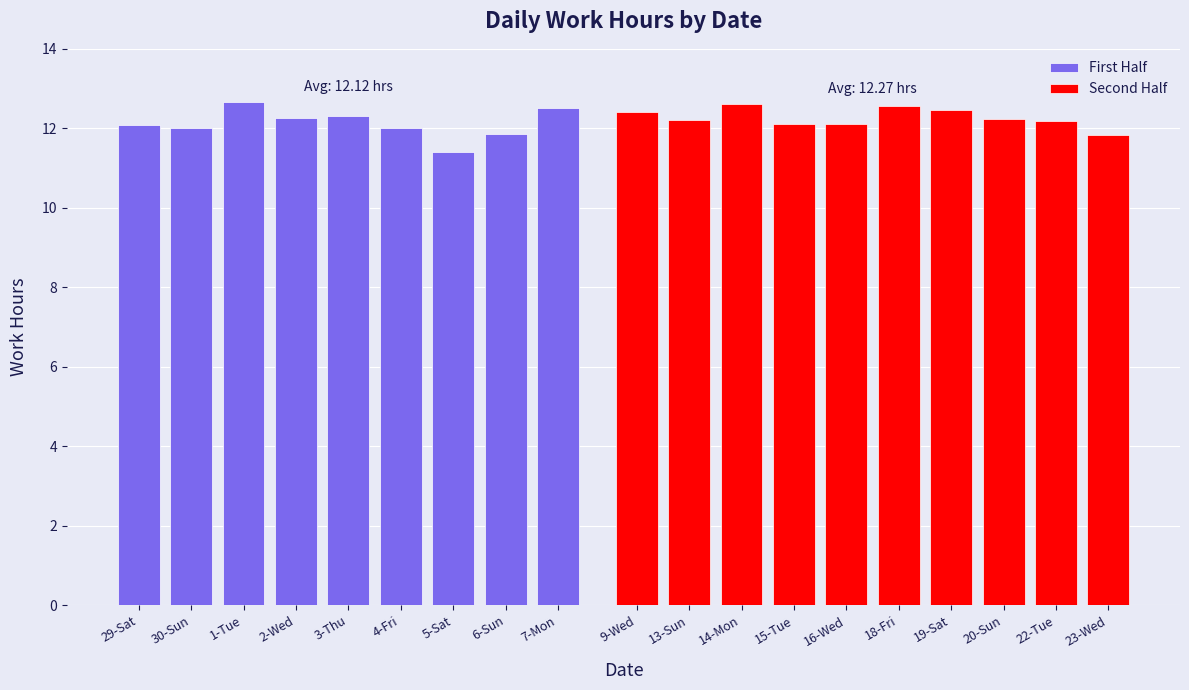

Reading left to right, transcribe all the data shown in this chart.

12.1	12.0	12.7	12.2	12.3	12.0	11.4	11.9	12.5	12.4	12.2	12.6	12.1	12.1	12.6	12.5	12.2	12.2	11.8